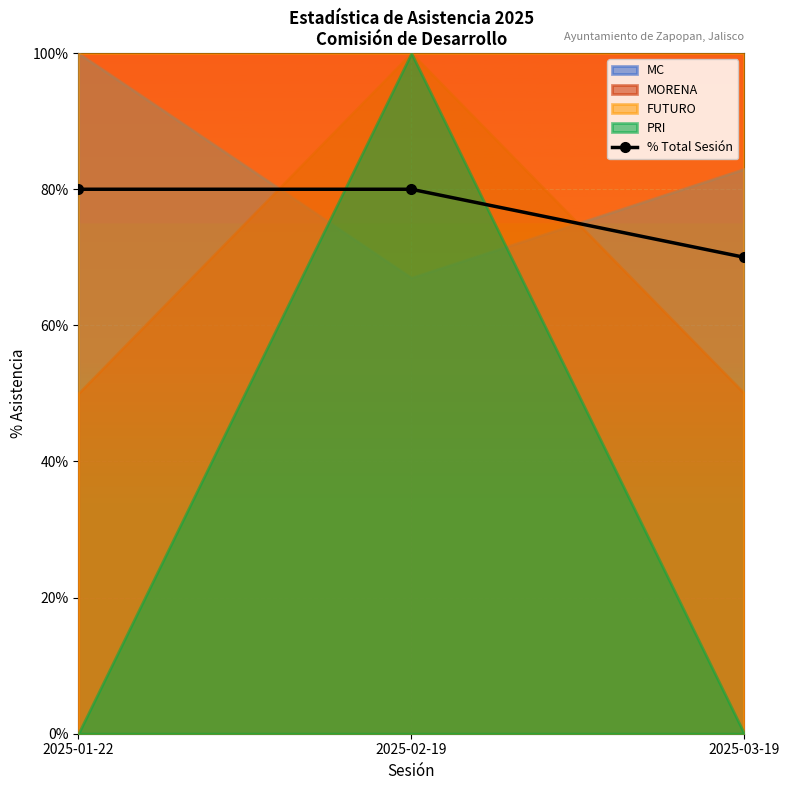

List the labels in order of value, largest first.

2025-01-22, 2025-02-19, 2025-03-19